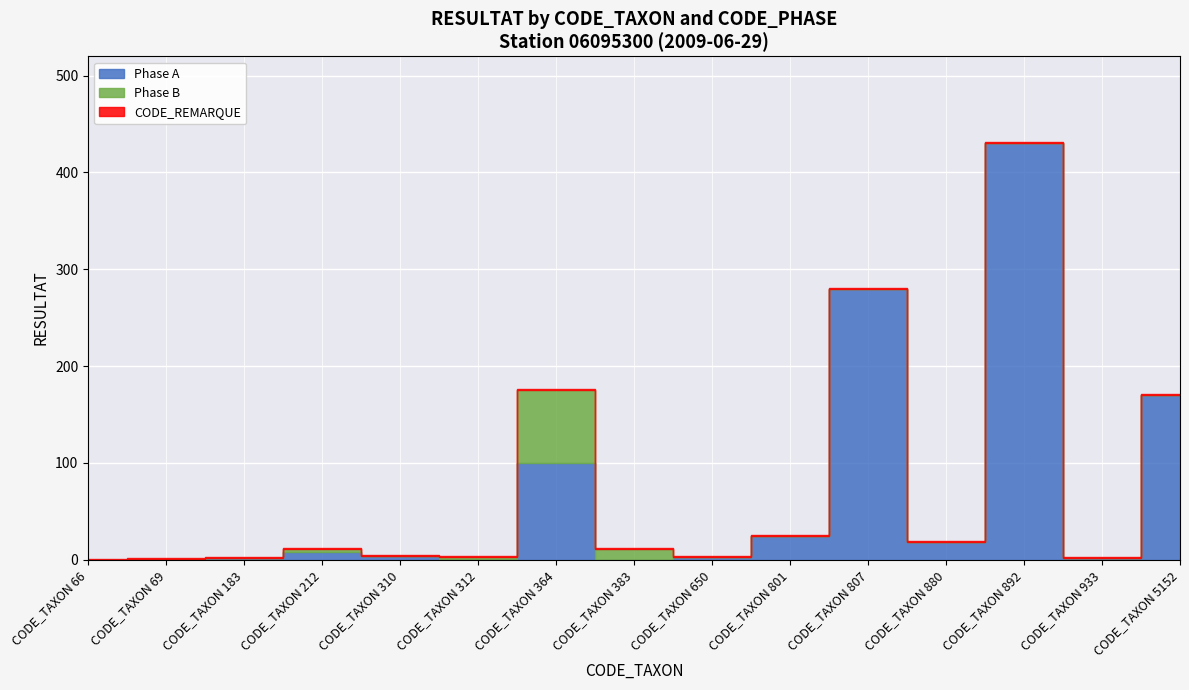

What is the difference between the Phase A values at CODE_TAXON 364 and CODE_TAXON 933?

98